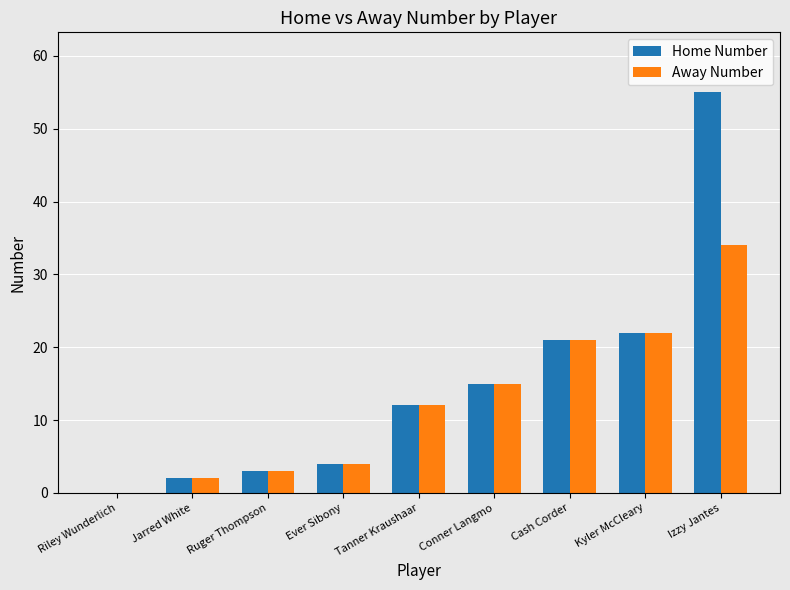

Where is Away Number nearest to the value 17?

Conner Langmo